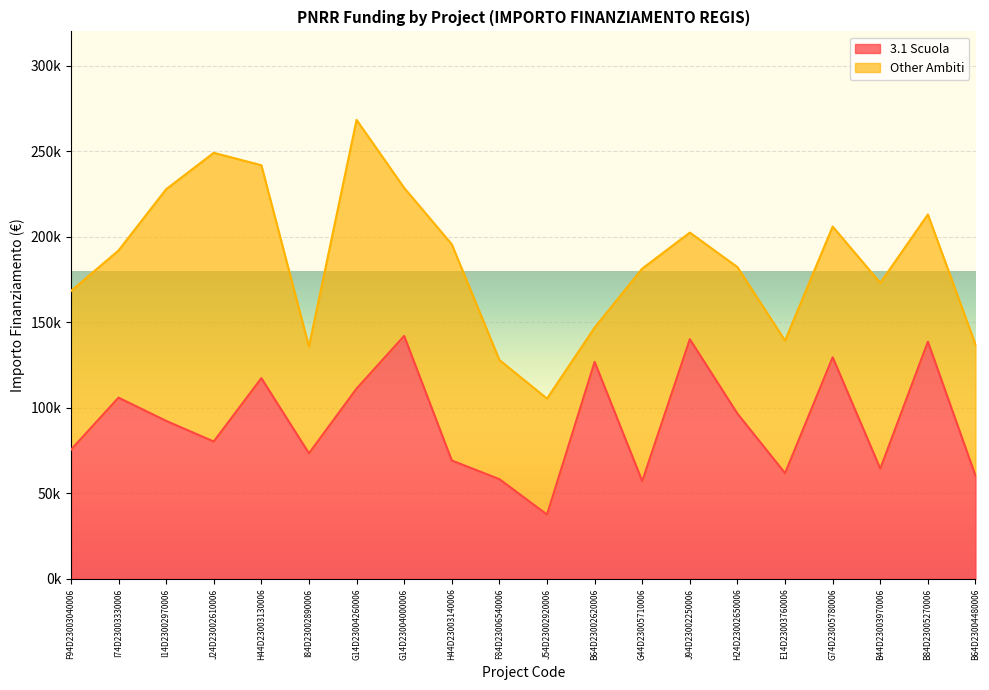

What is the label of the 9th point from the right?

B64D23002620006